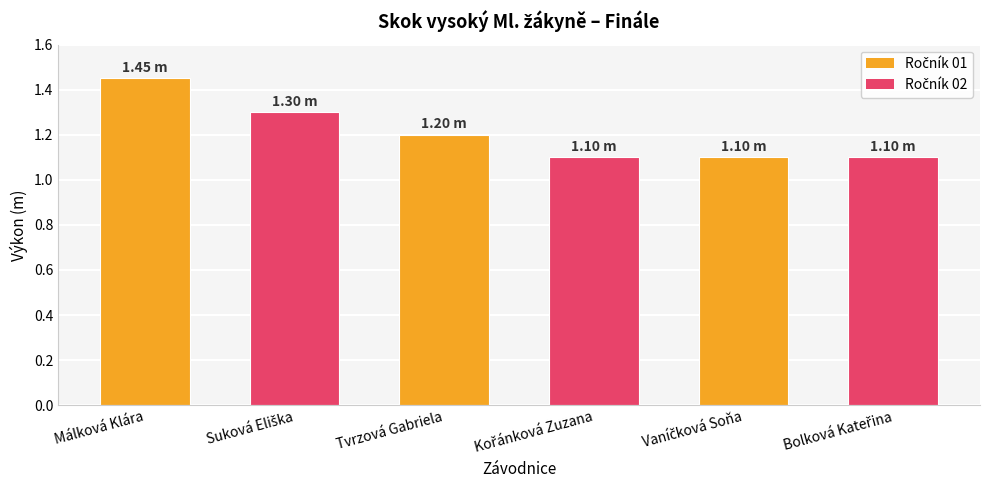

Reading left to right, transcribe all the data shown in this chart.

1.4	1.3	1.2	1.1	1.1	1.1